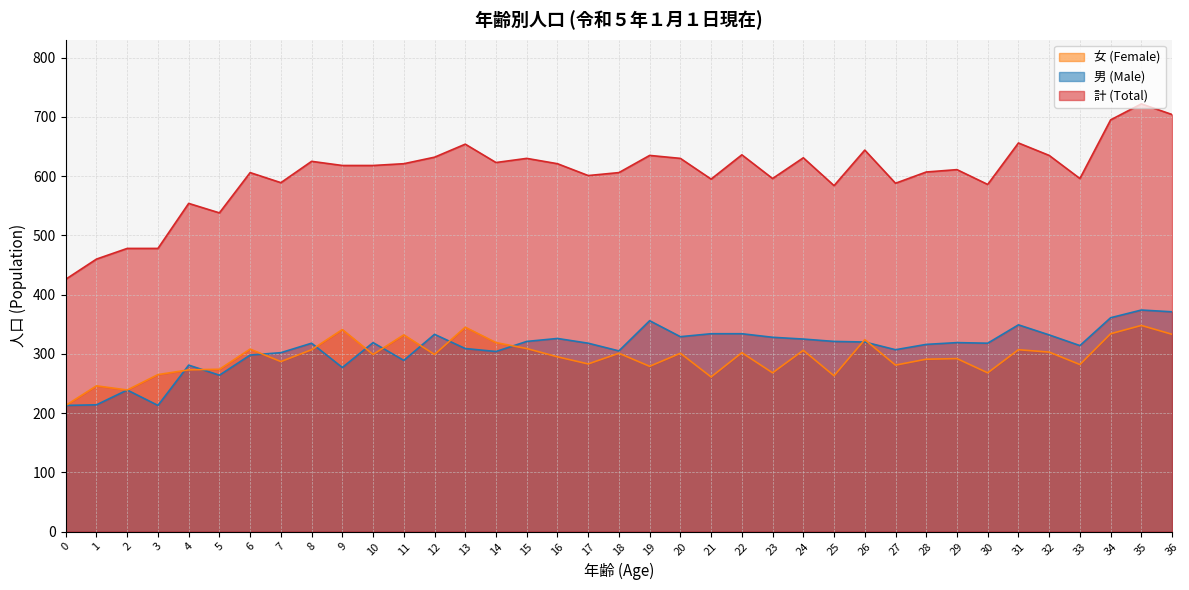

List the series in order of their peak value, lowest first.

女 (Female), 男 (Male), 計 (Total)